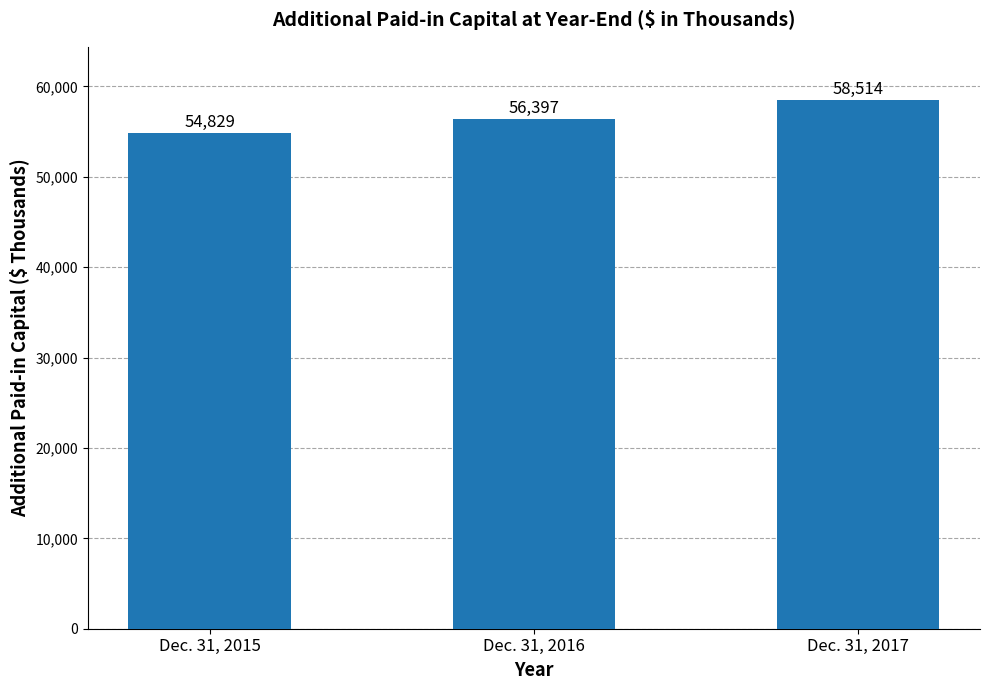

What is the ratio of the value at Dec. 31, 2017 to the value at Dec. 31, 2016?

1.0